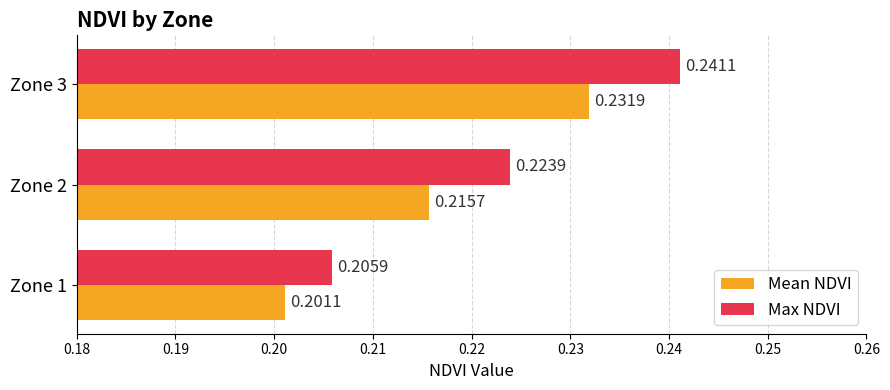

At Zone 1, list the series in order from smallest to largest.

Mean NDVI, Max NDVI